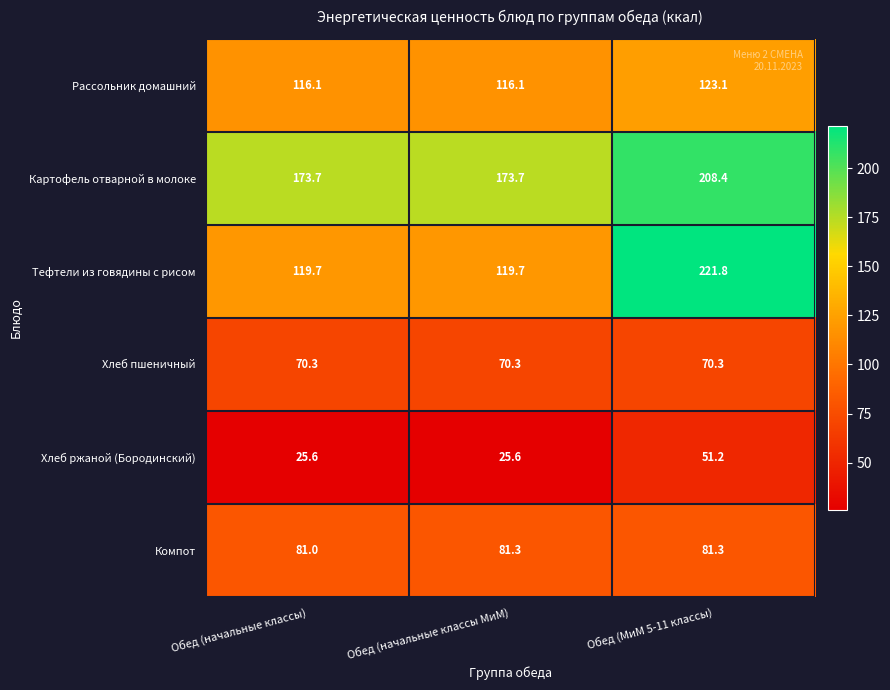

What is the total value across all series at Обед (начальные классы)?

586.4